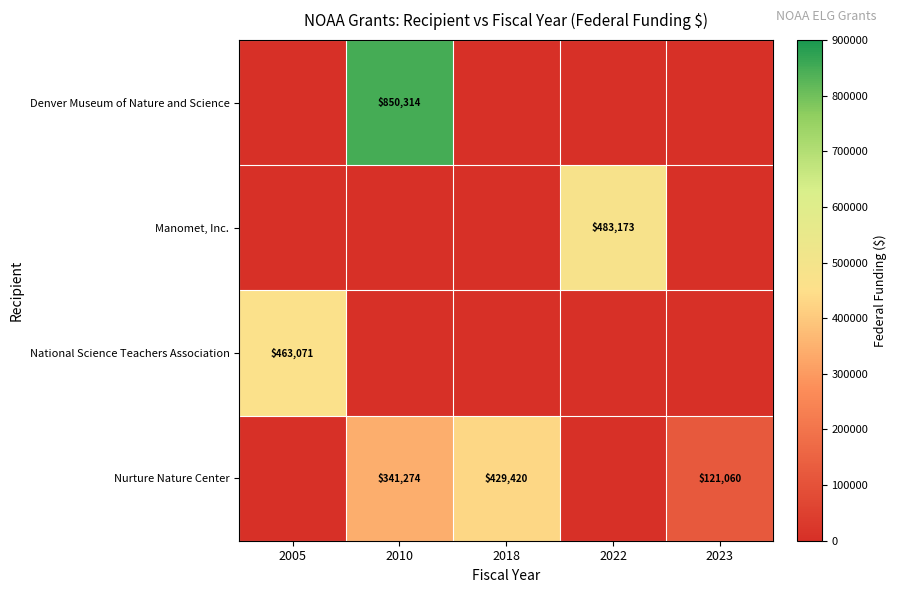

Between 2018 and 2005, which is larger?

2018